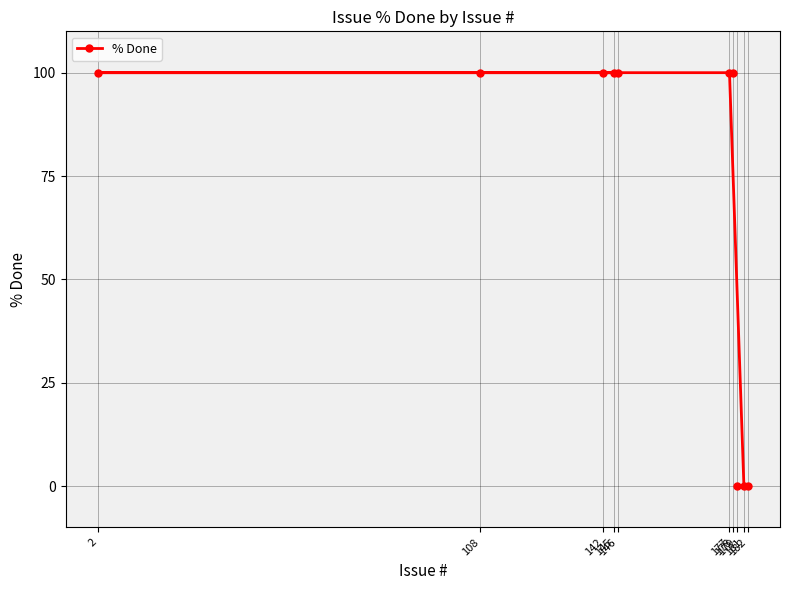

What is the change in value from 181 to 146?

+100